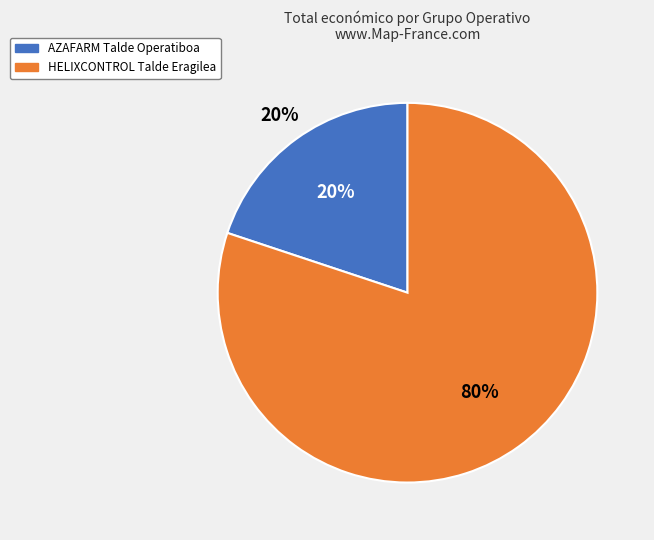

Combined, do AZAFARM Talde Operatiboa and HELIXCONTROL Talde Eragilea account for over 50%?

Yes